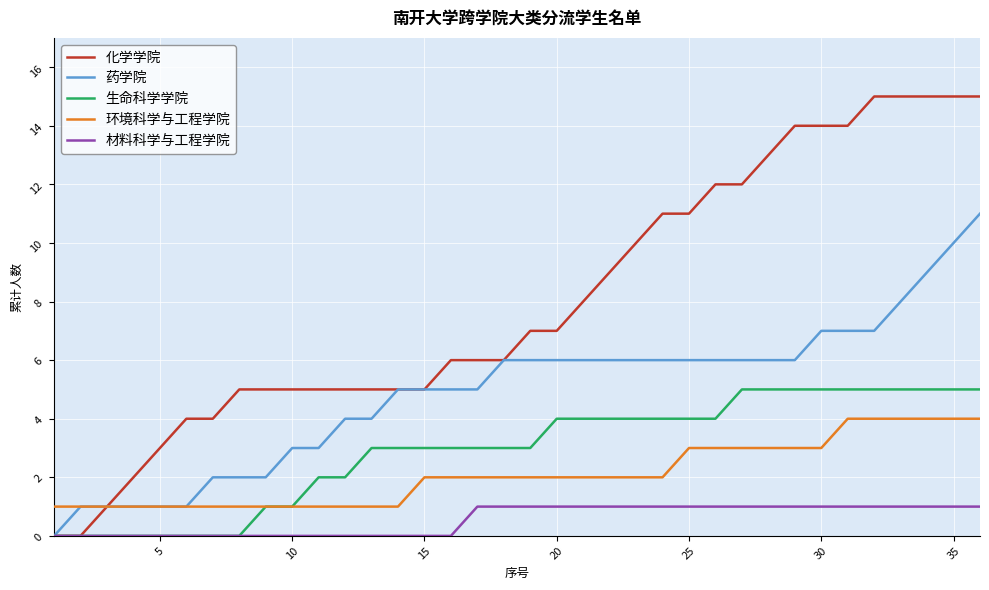

Which series has the largest range (max minus min)?

化学学院